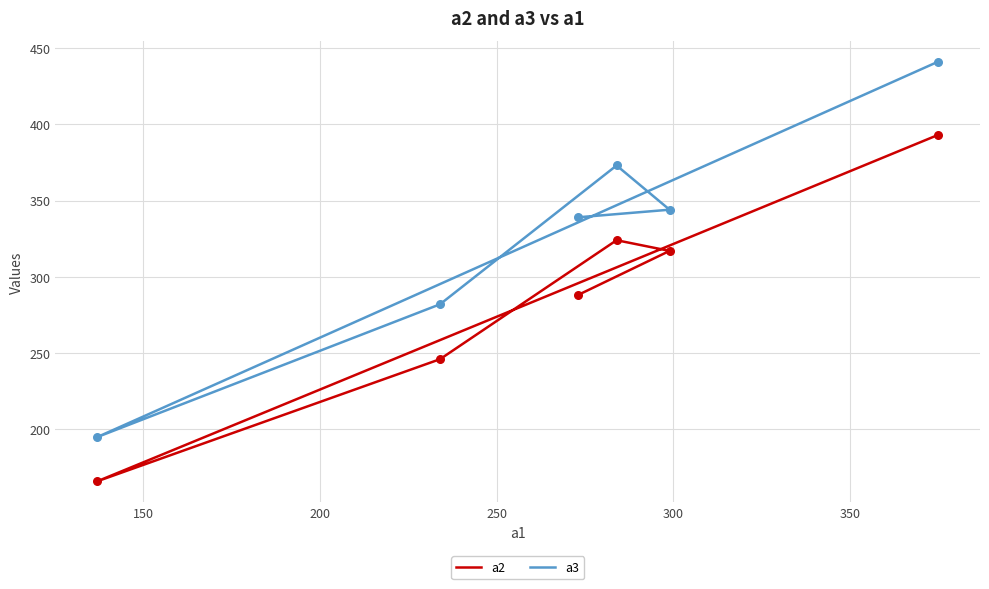

What is the total value across all series at 150?

361